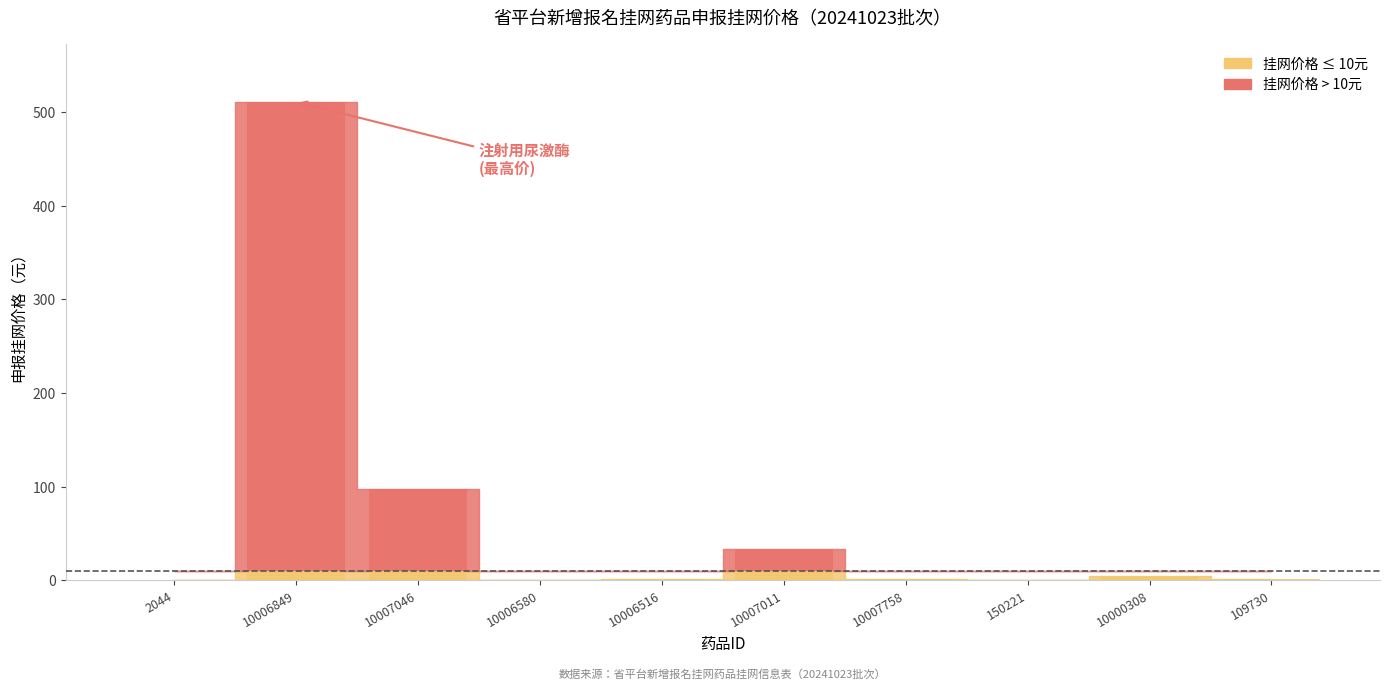

What is the smallest value displayed?

0.1